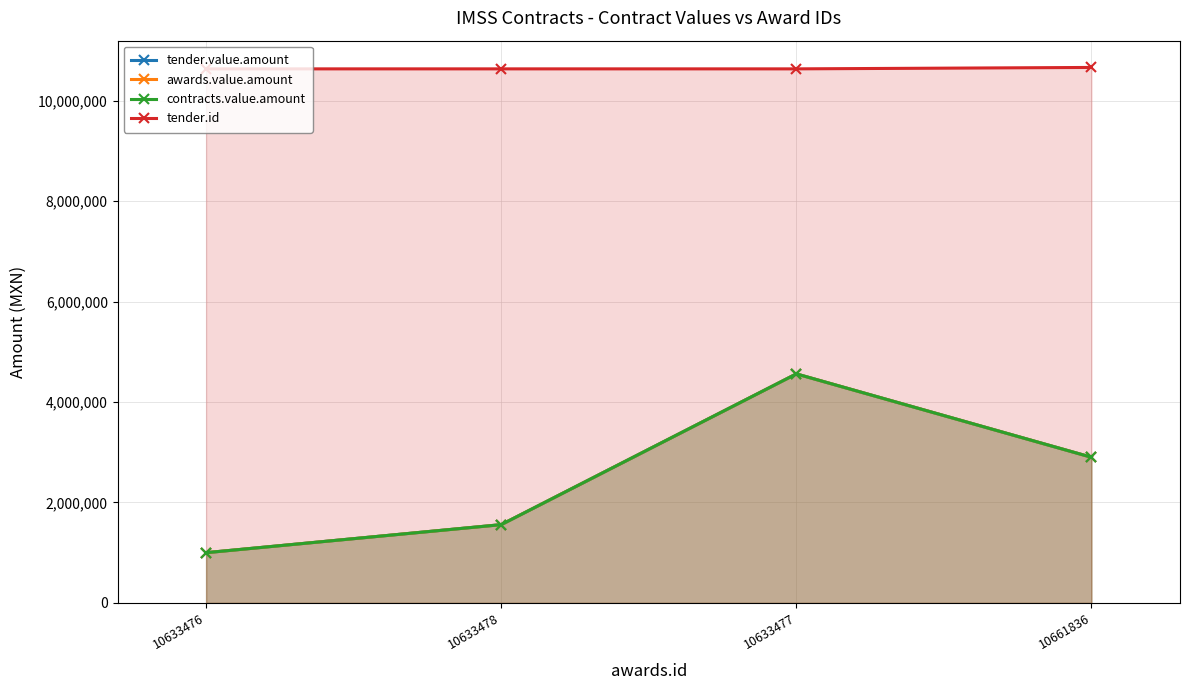

How many distinct data groups are displayed?

4